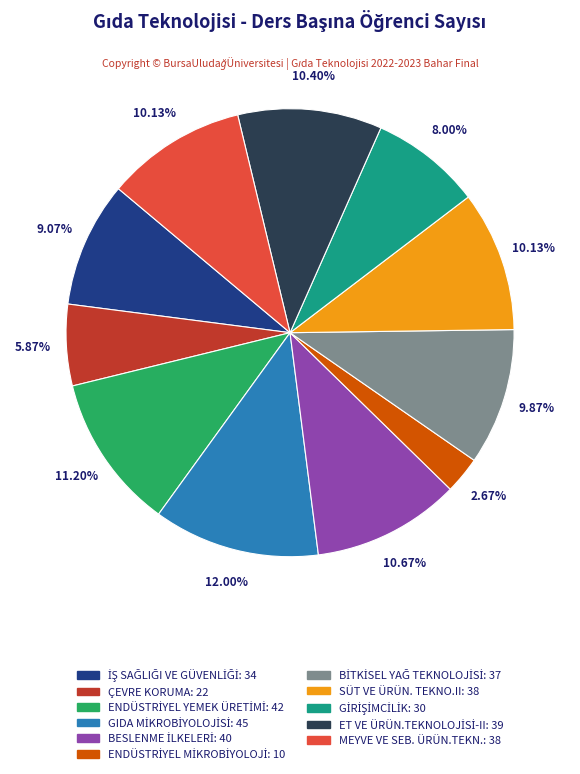

Is there a majority slice in this chart?

No